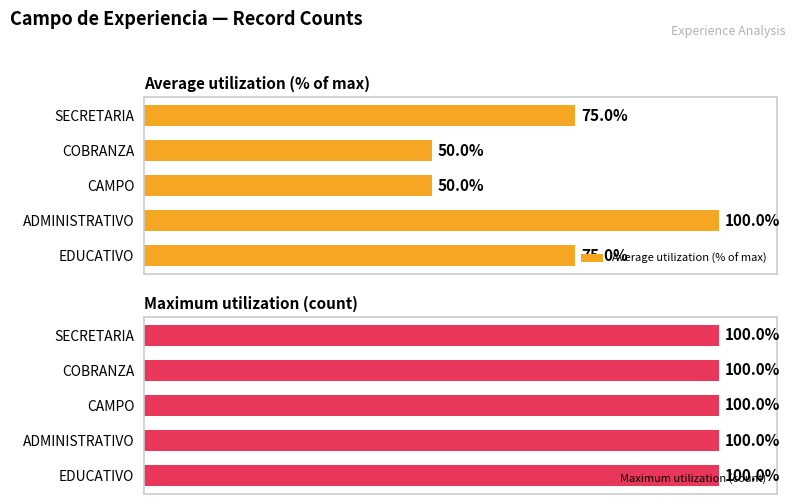

Between COBRANZA and ADMINISTRATIVO, which is larger?

ADMINISTRATIVO